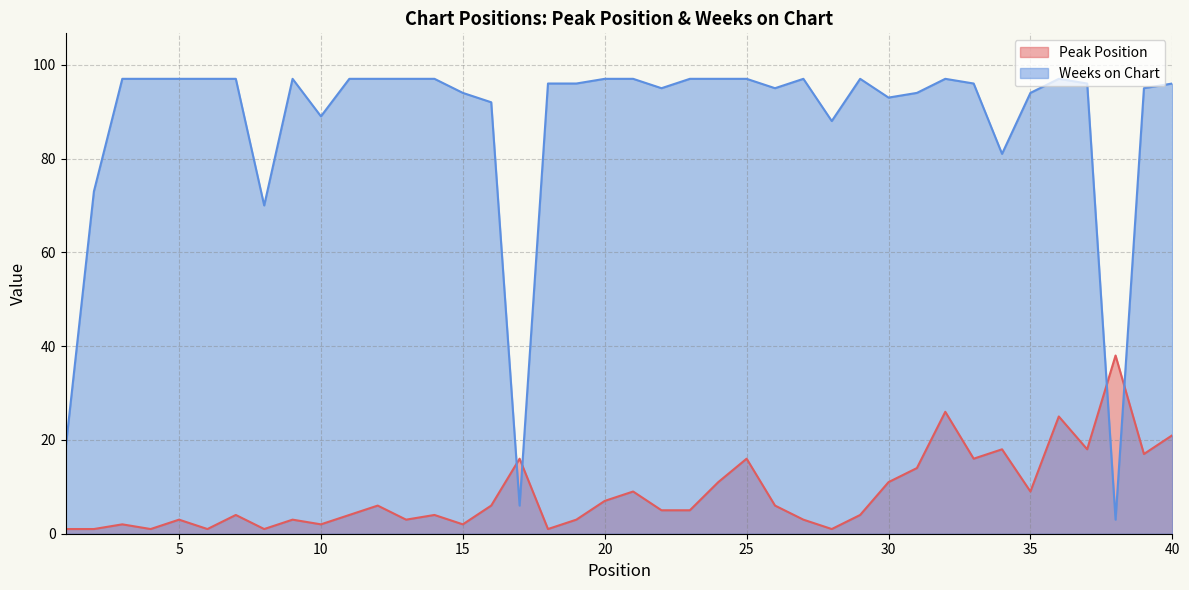

What are all the series names shown in the legend?

Peak Position, Weeks on Chart